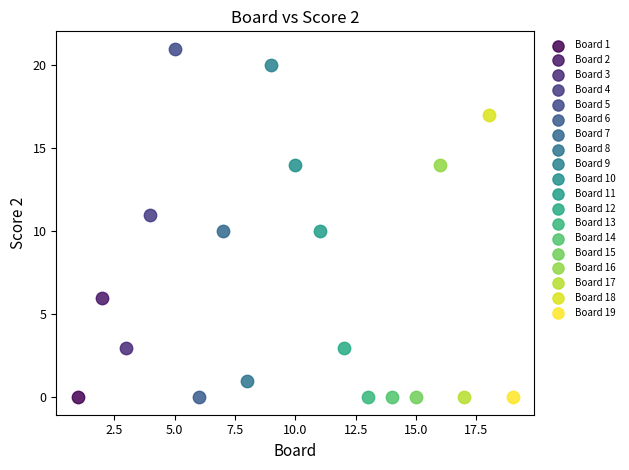

What are all the series names shown in the legend?

Board 1, Board 2, Board 3, Board 4, Board 5, Board 6, Board 7, Board 8, Board 9, Board 10, Board 11, Board 12, Board 13, Board 14, Board 15, Board 16, Board 17, Board 18, Board 19